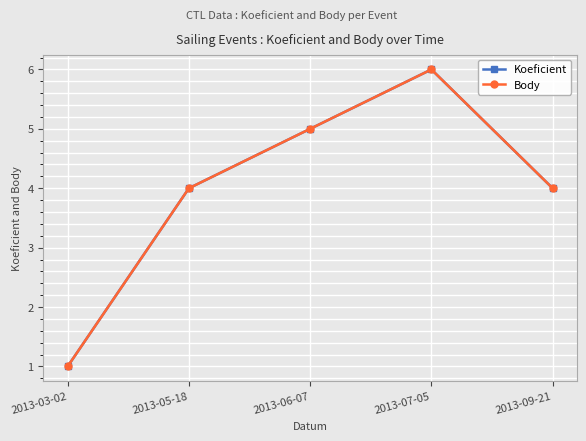

Which series has the largest total across all categories?

Koeficient